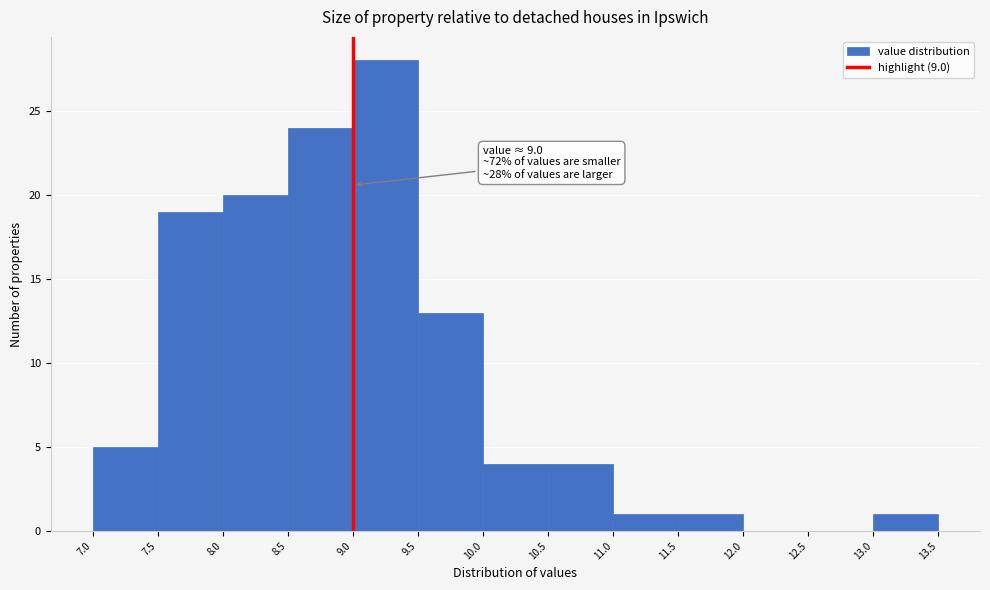

Which range on the x-axis has the tallest bar?

9.0 to 9.5